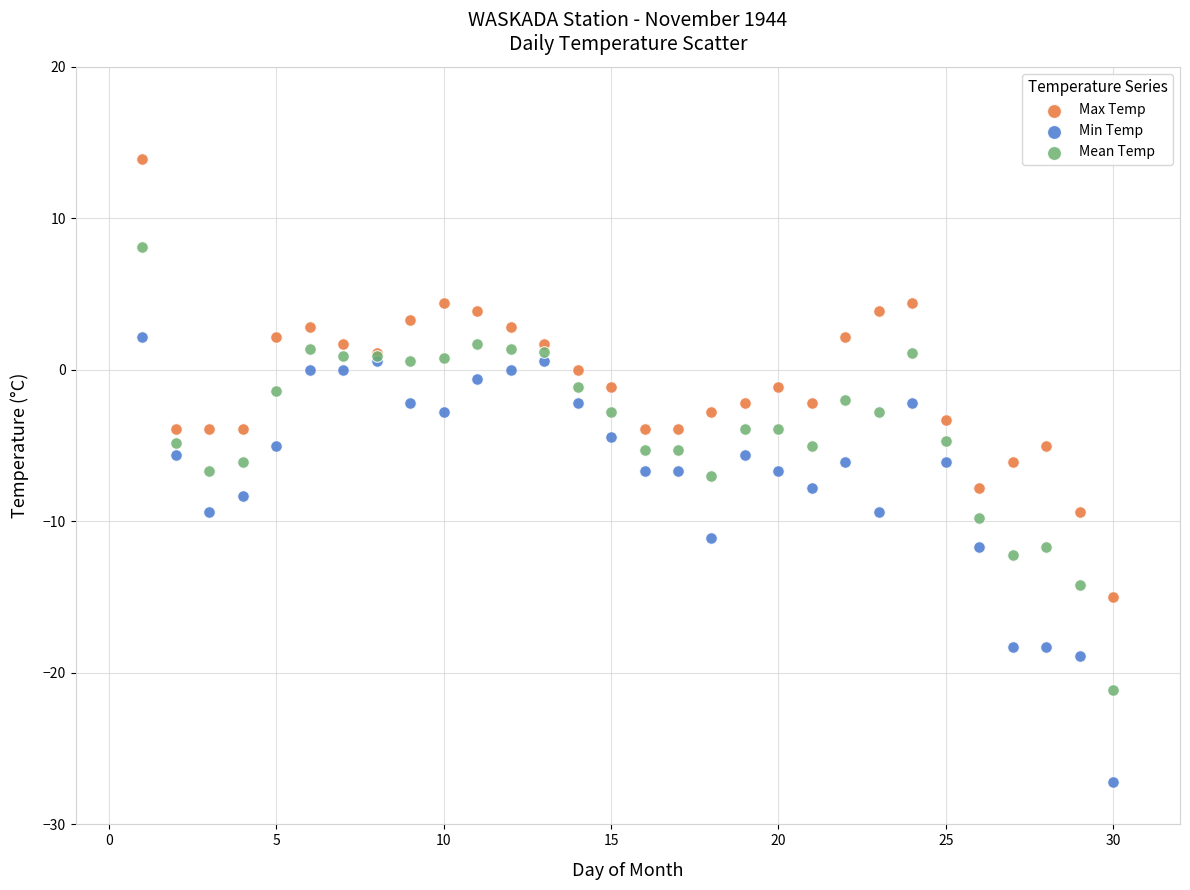

What are all the series names shown in the legend?

Max Temp, Min Temp, Mean Temp